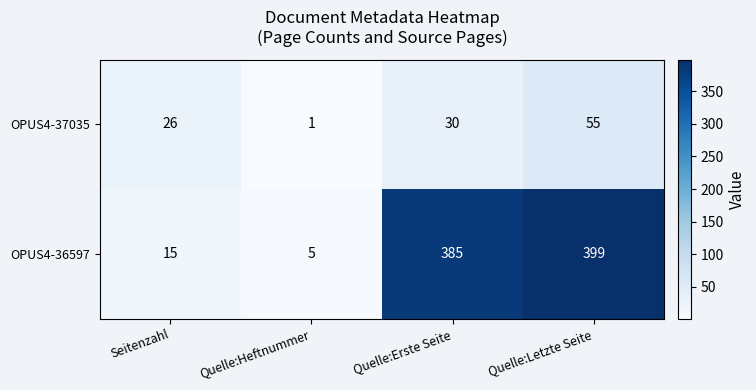

Read the OPUS4-37035 value at Quelle:Erste Seite.

30